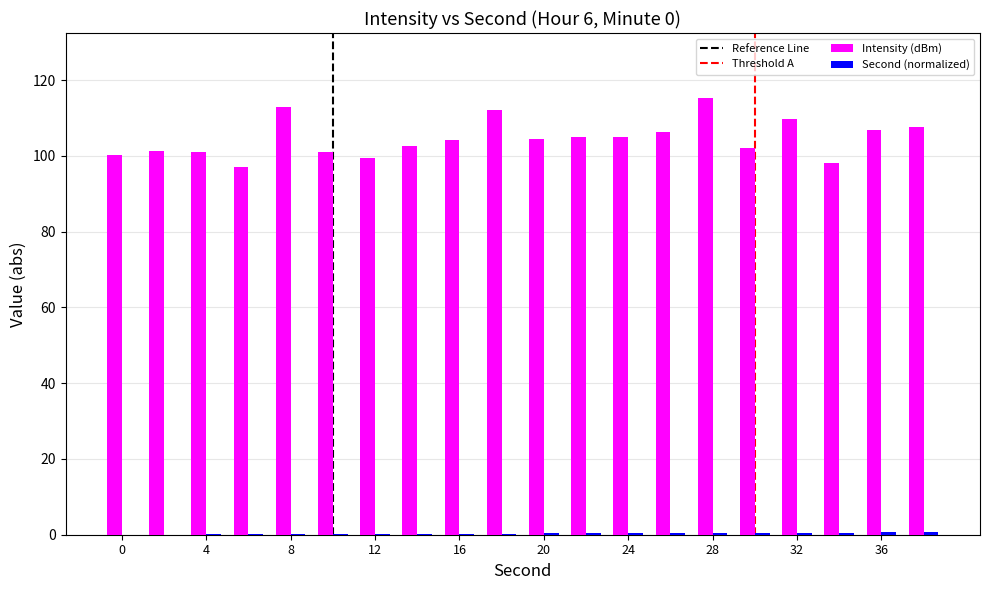

Which series has the largest range (max minus min)?

Intensity (dBm)